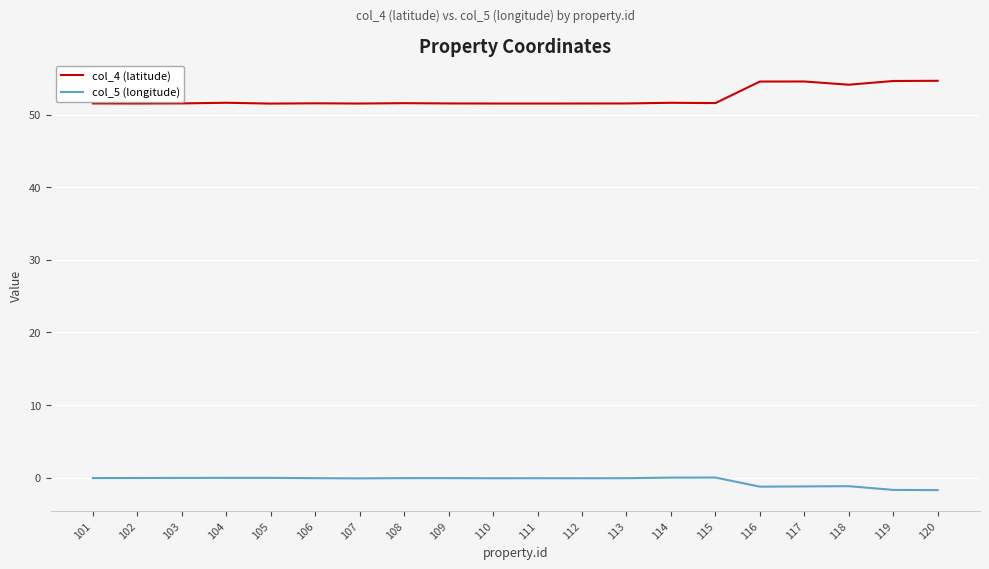

Is it true that col_4 (latitude) equals 92.1 at 120?

False